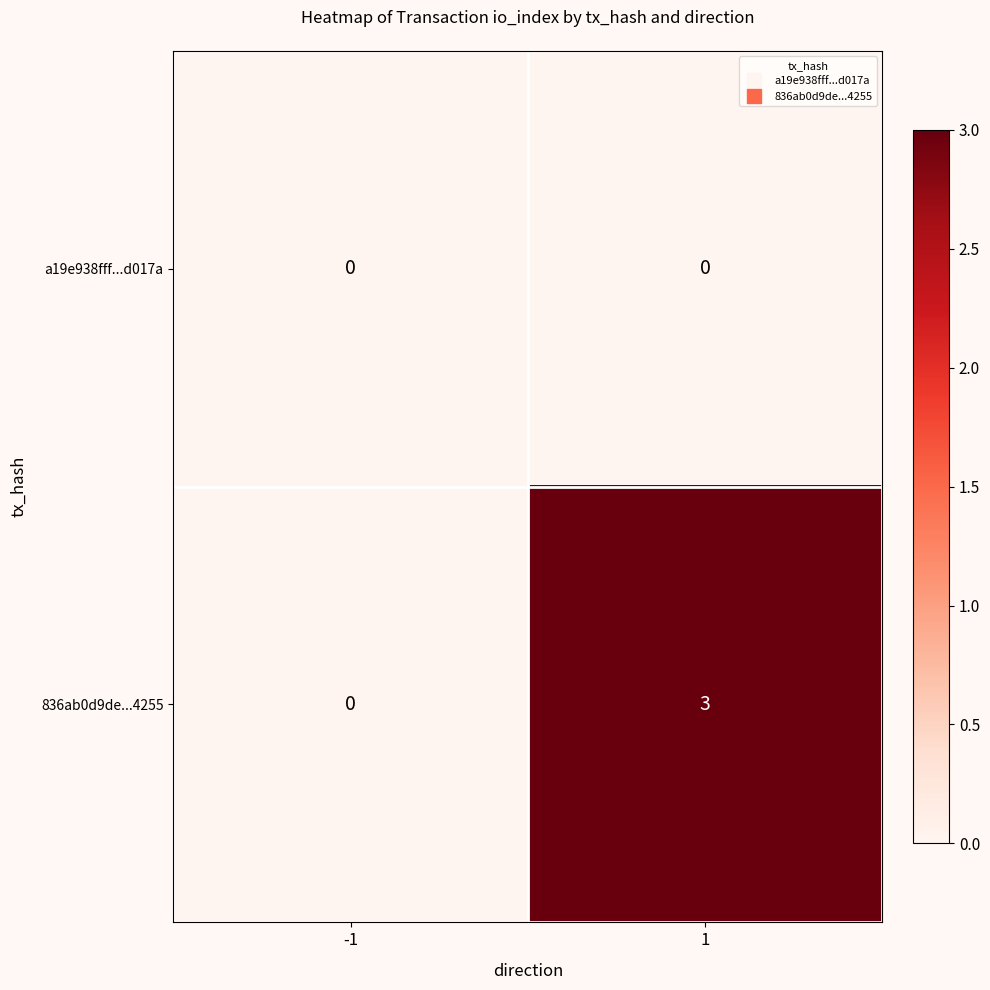

Rank the series at 1 from lowest to highest value.

a19e938fff...d017a, 836ab0d9de...4255